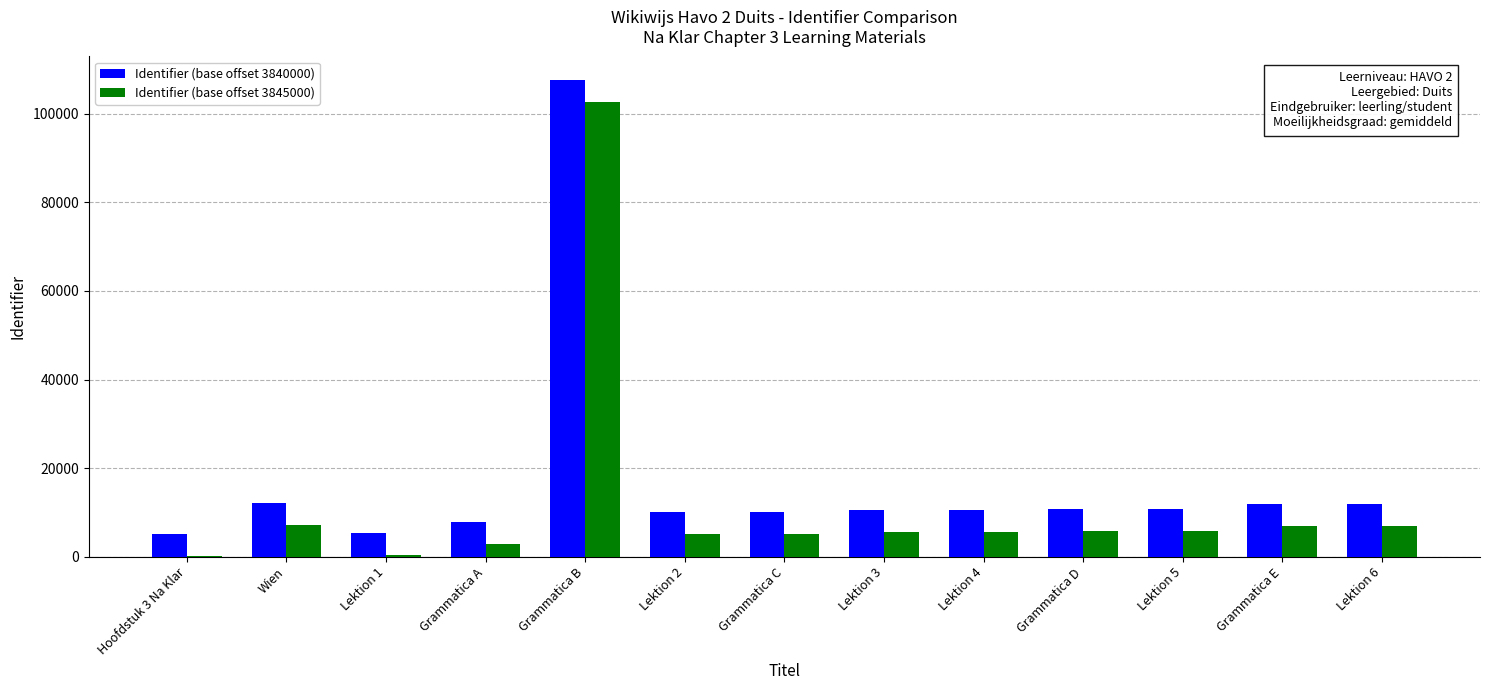

True or false: Identifier (base offset 3840000) has a value of 12074 at Wien.

True